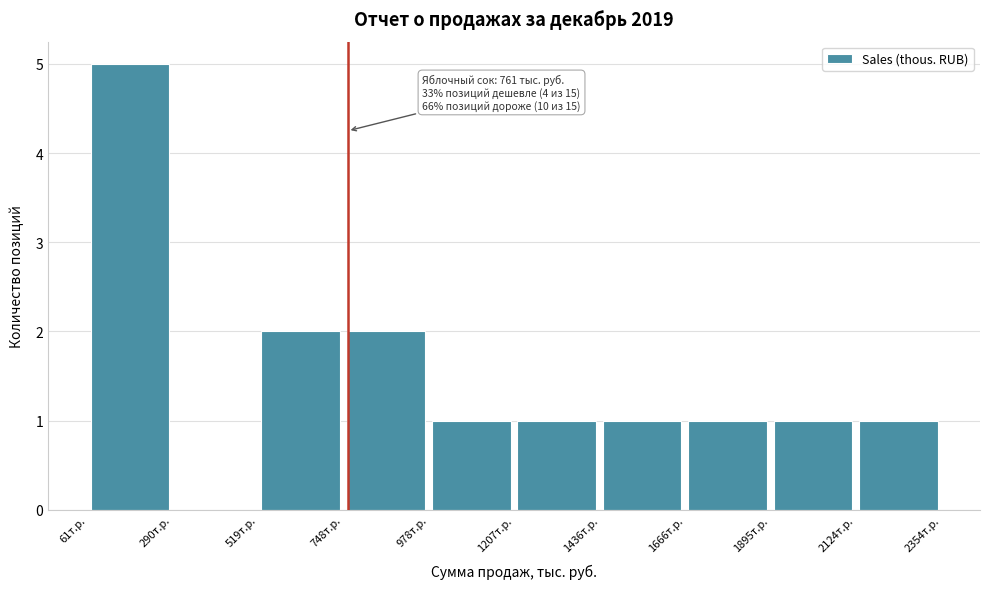

Which range on the x-axis has the tallest bar?

50 to 300